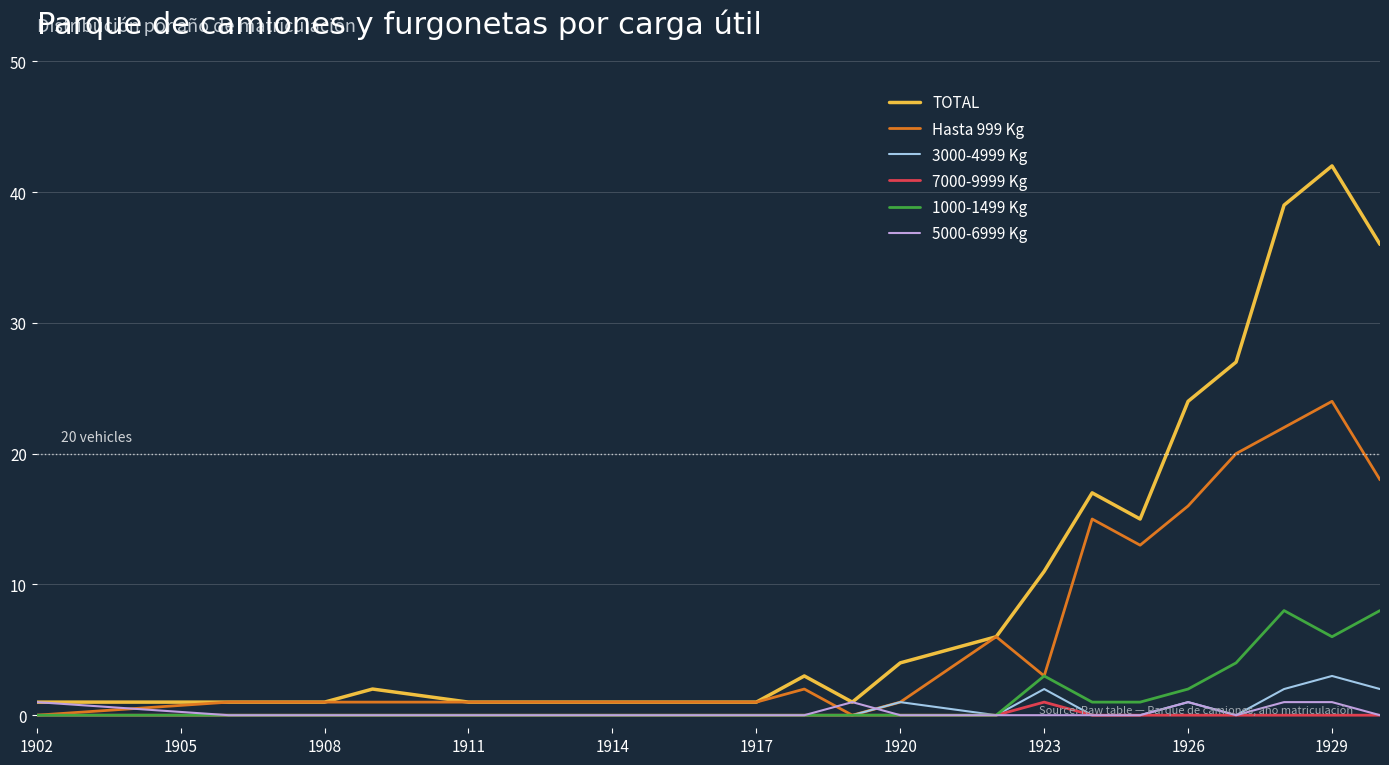

How many lines are shown in the chart?

6